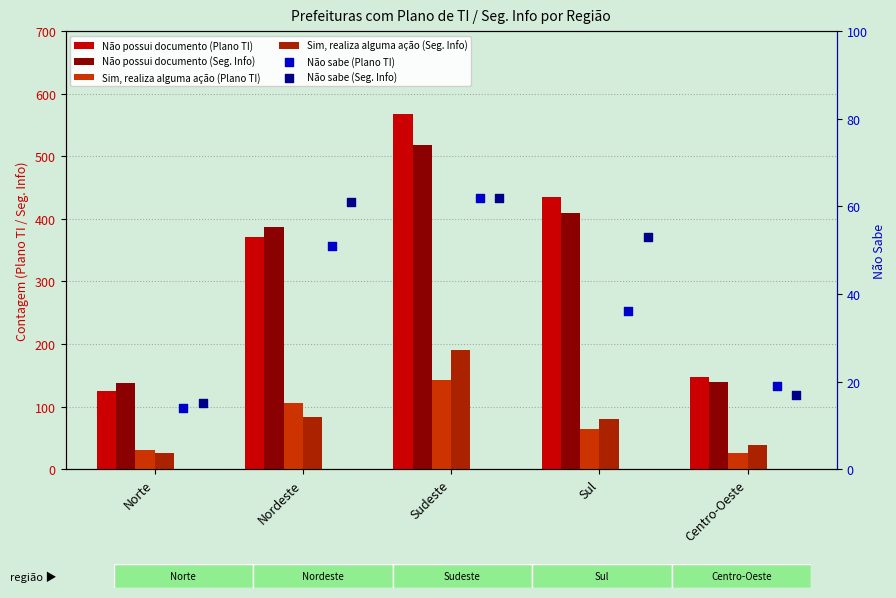

Which series contains the lowest Y value?

Não sabe (Plano TI)